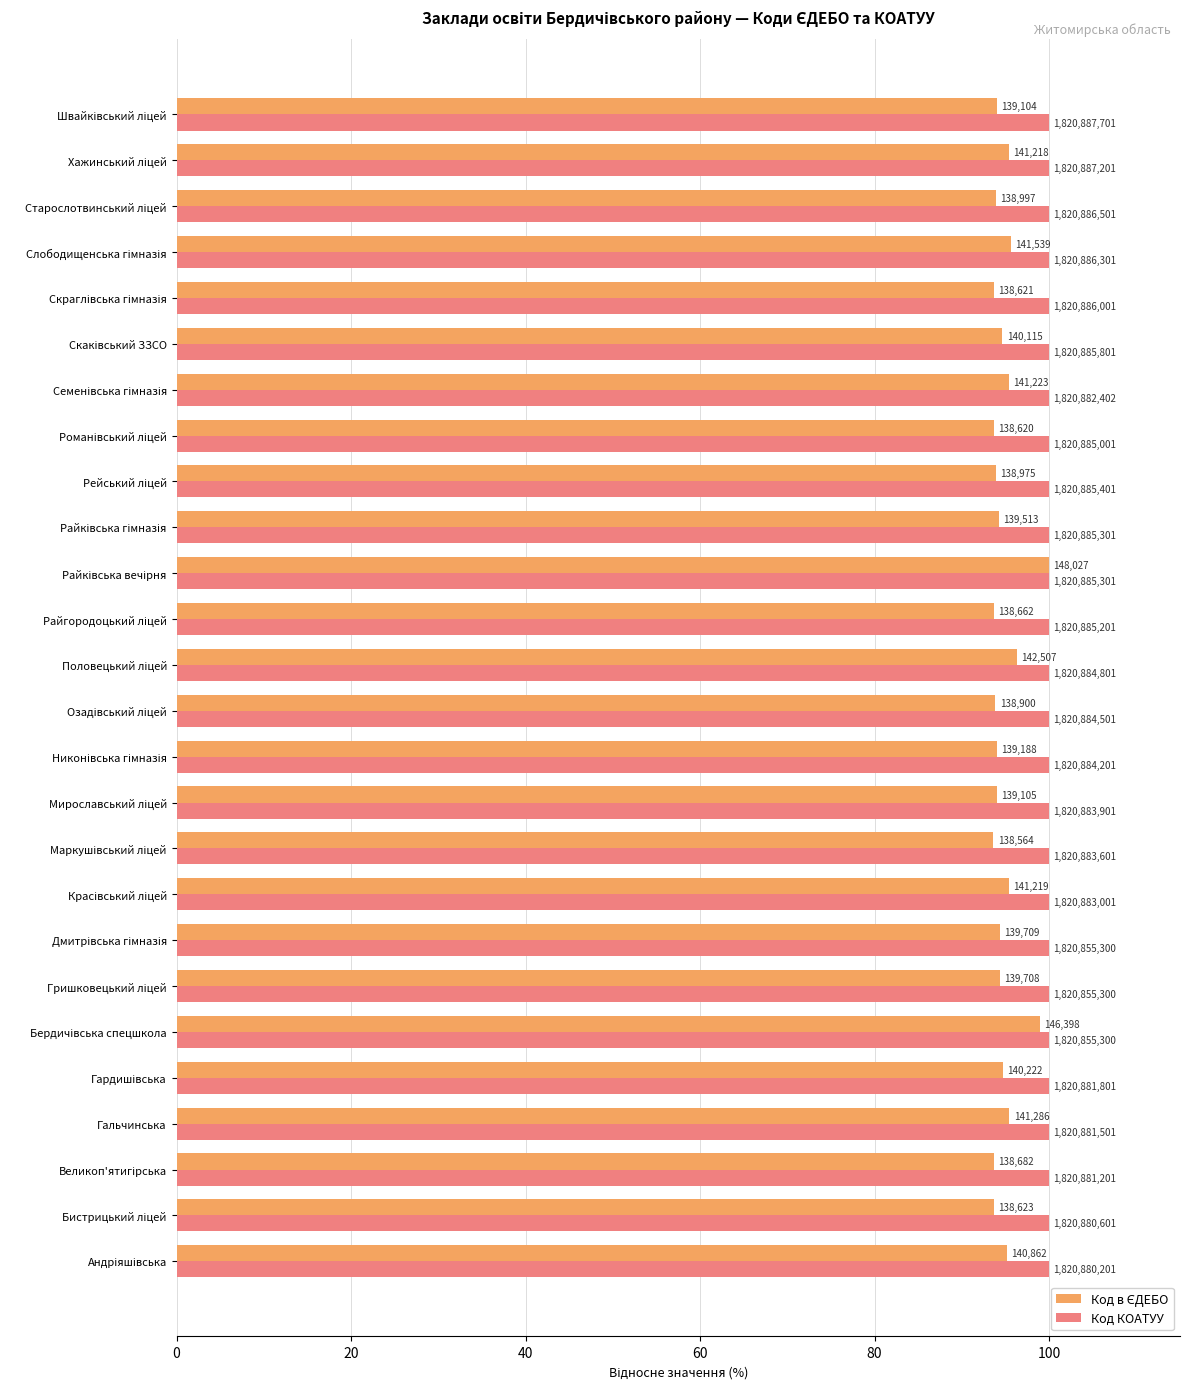

Rank the series by their maximum value, from highest to lowest.

Код в ЄДЕБО, Код КОАТУУ